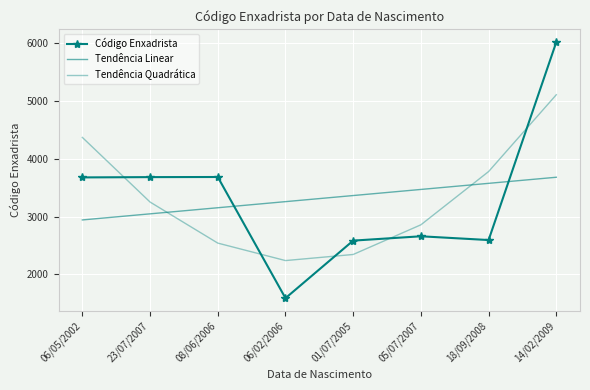

Reading left to right, list all the values displayed in this chart.

Código Enxadrista: 3677.0	3682.0	3684.0	1587.0	2583.0	2658.0	2593.0	6019.0
Tendência Linear: 2940.9	3046.5	3152.0	3257.6	3363.2	3468.7	3574.3	3679.8
Tendência Quadrática: 4368.9	3250.5	2540.1	2237.6	2343.2	2856.7	3778.3	5107.8